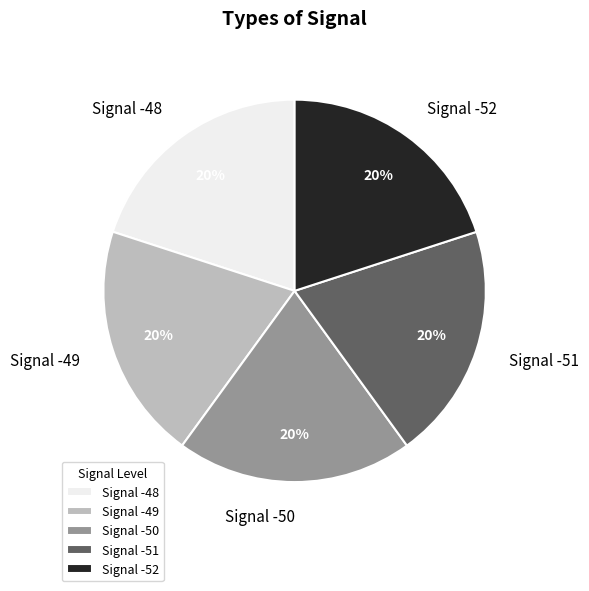

Does Signal -48 account for over 50% of the chart?

No